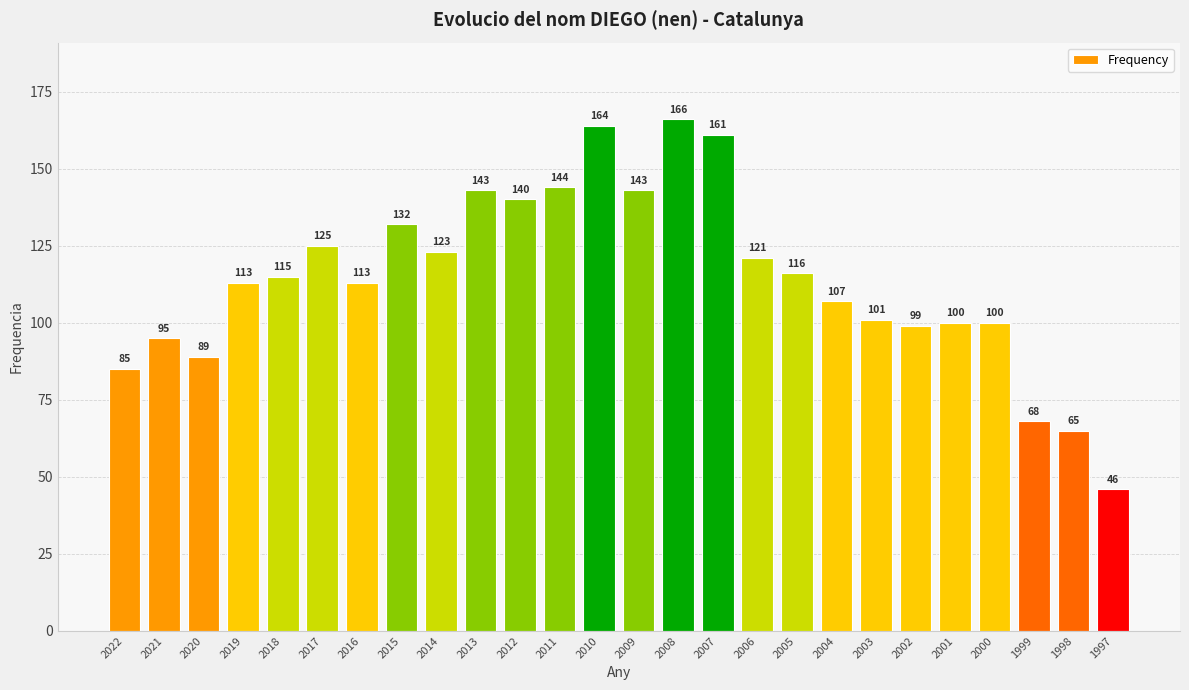

What is the ratio of the value at 2020 to the value at 2002?

0.9